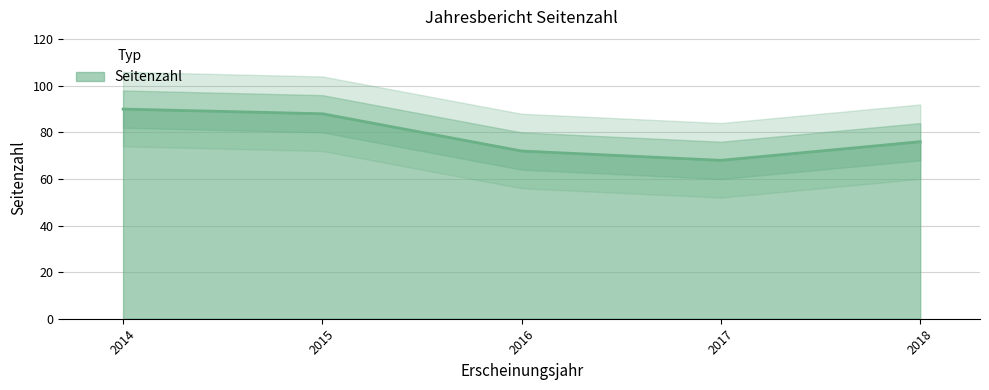

Between 2016 and 2017, which is larger?

2016